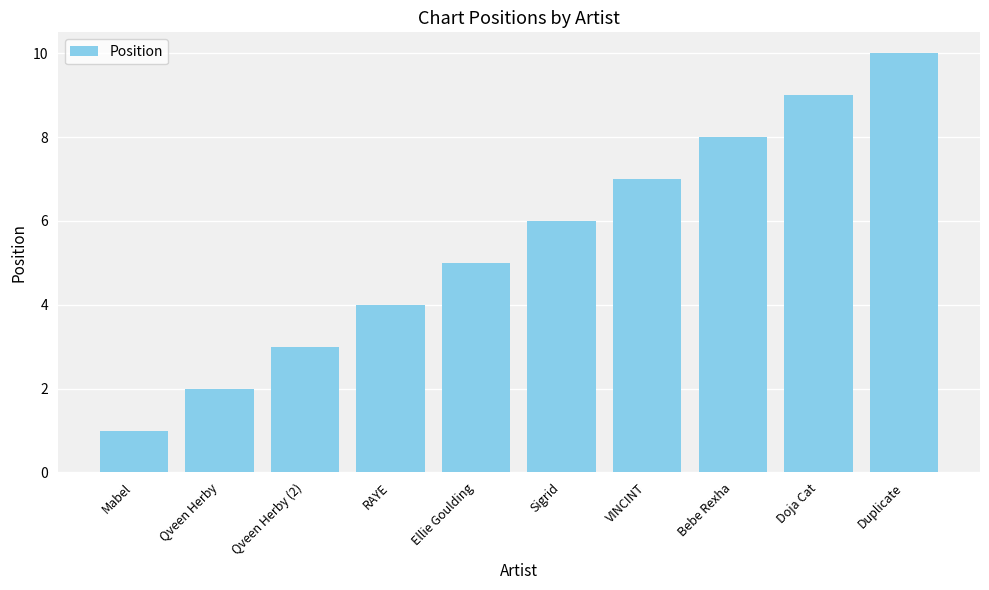

True or false: the data shows 10 at Sigrid.

False